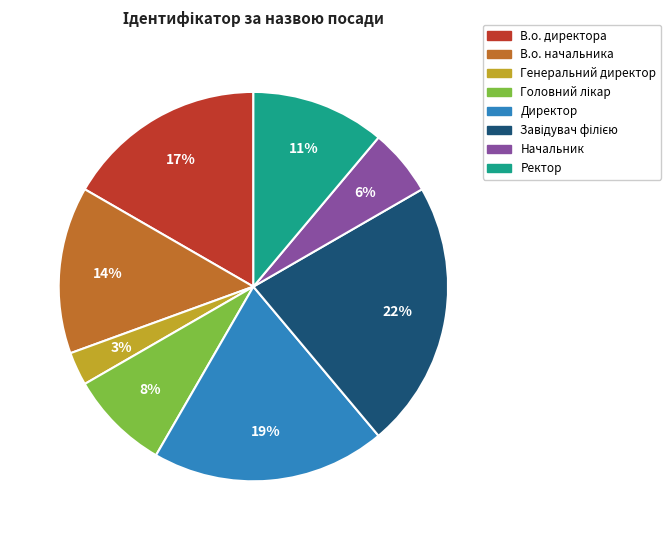

Is it true that Начальник is 6% of the pie?

True